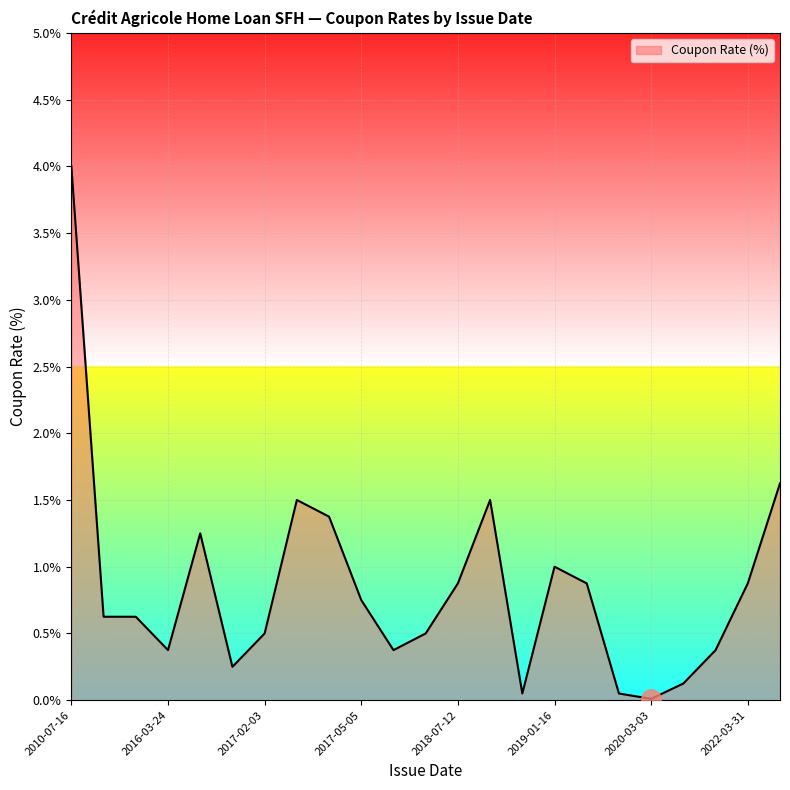

What is the maximum value shown in the chart?

4.0